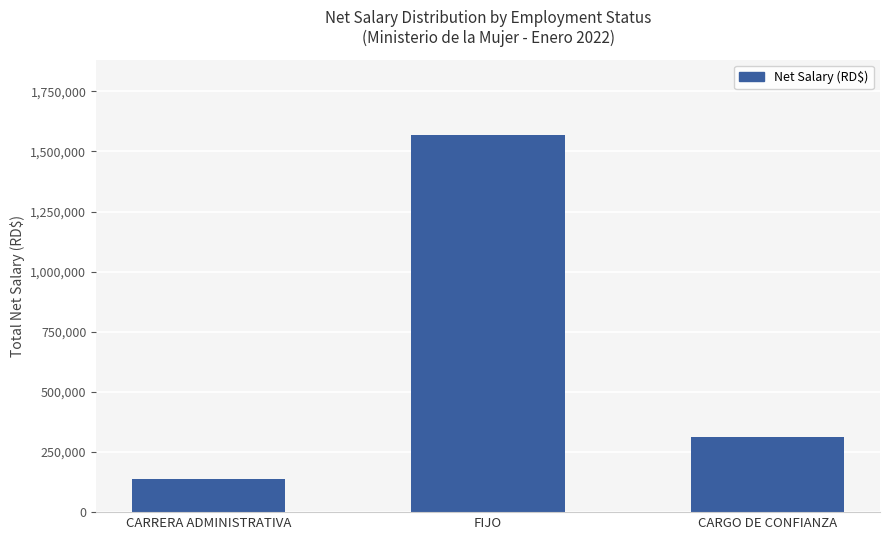

What is the minimum value shown in the chart?

136061.6